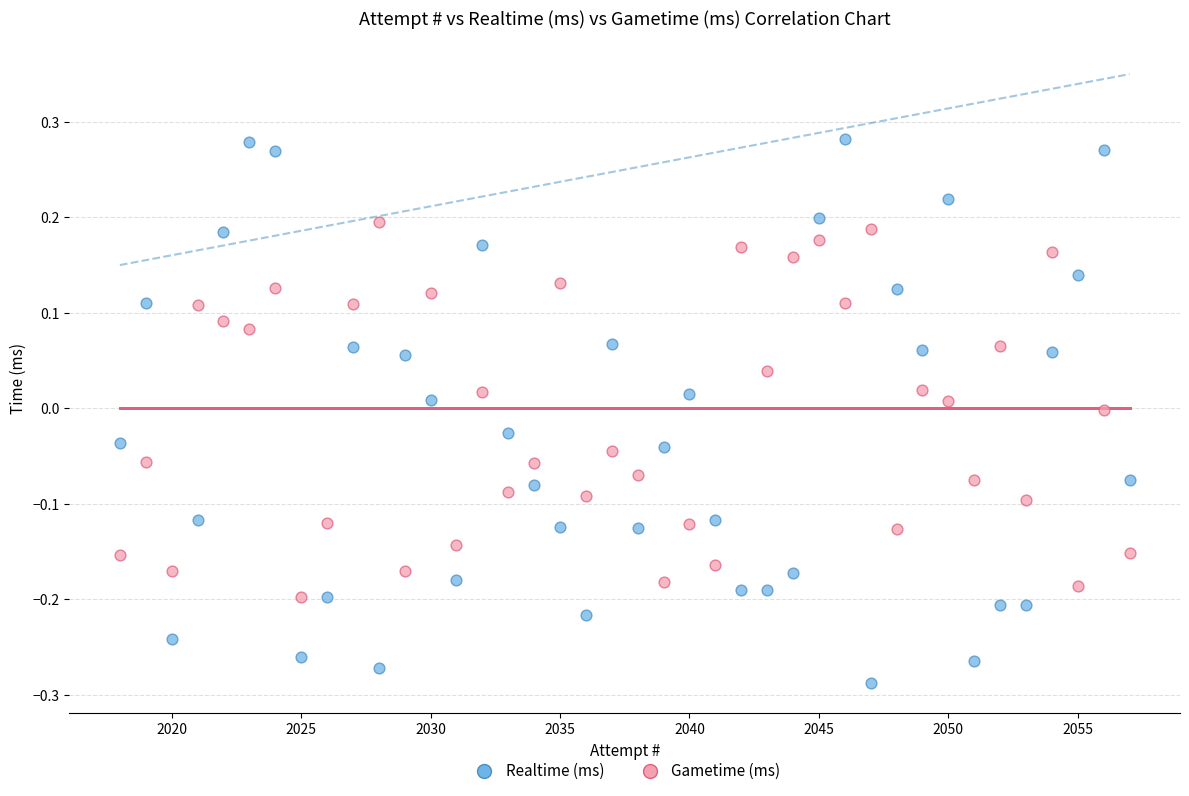

Across all data points, what is the range of Y values (max minus min)?

0.6